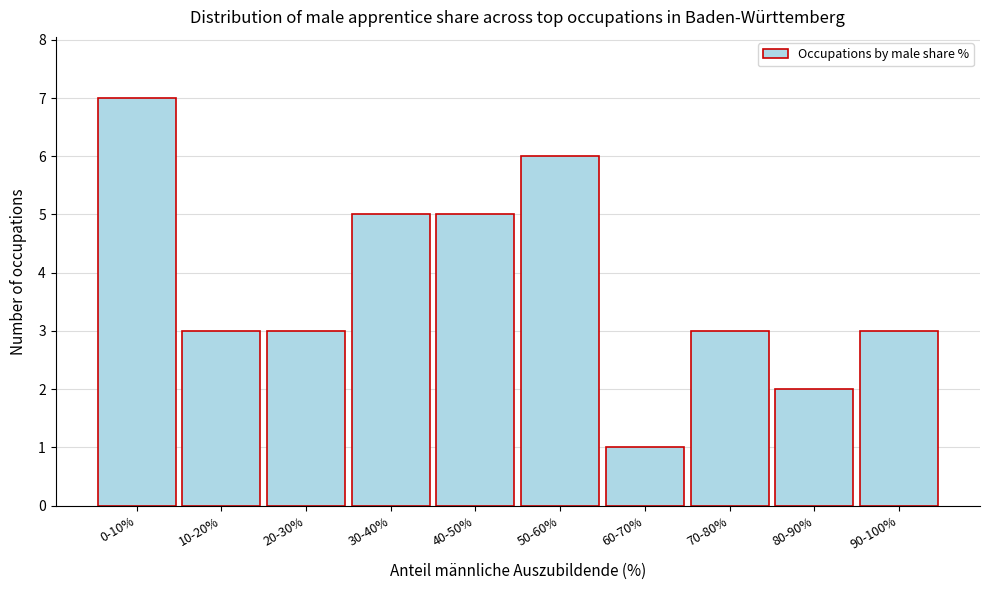

Reading left to right, transcribe all the data shown in this chart.

0-10%=7	10-20%=3	20-30%=3	30-40%=5	40-50%=5	50-60%=6	60-70%=1	70-80%=3	80-90%=2	90-100%=3